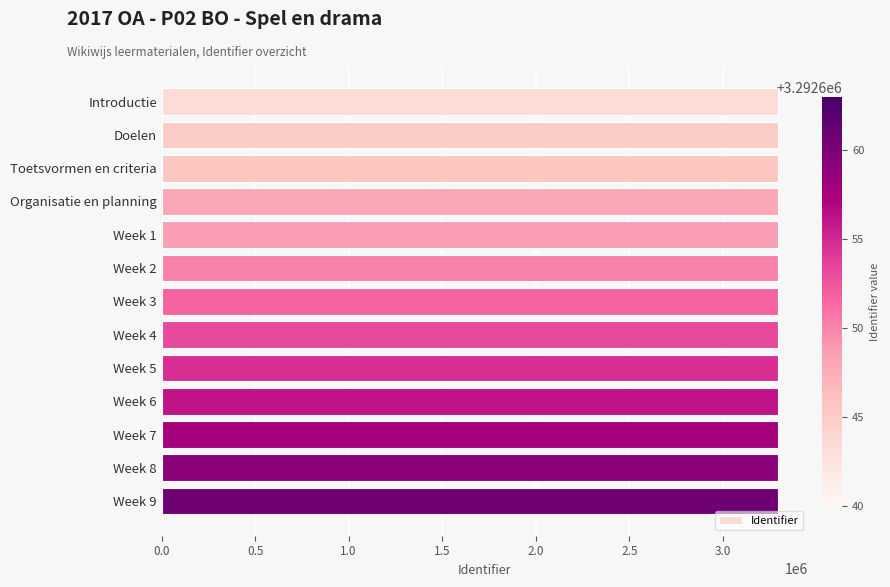

Does the chart contain any negative values?

No